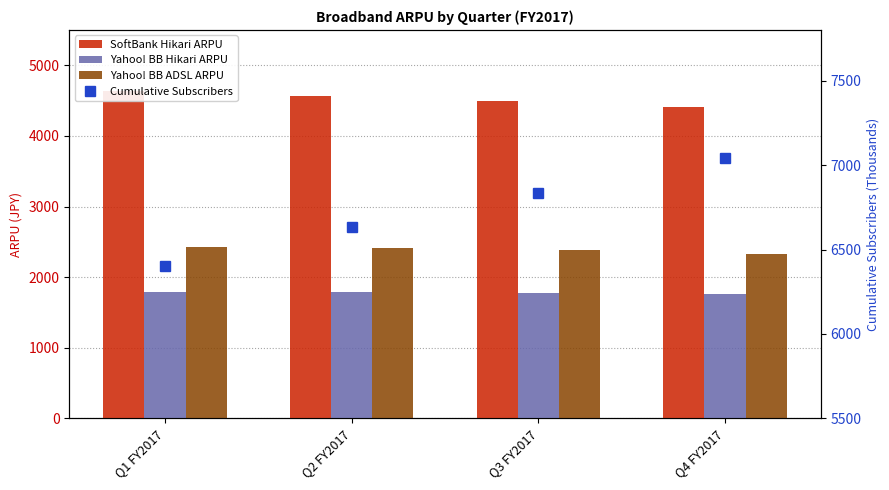

True or false: Yahoo! BB Hikari ARPU has a value of 1790 at Q2 FY2017.

True